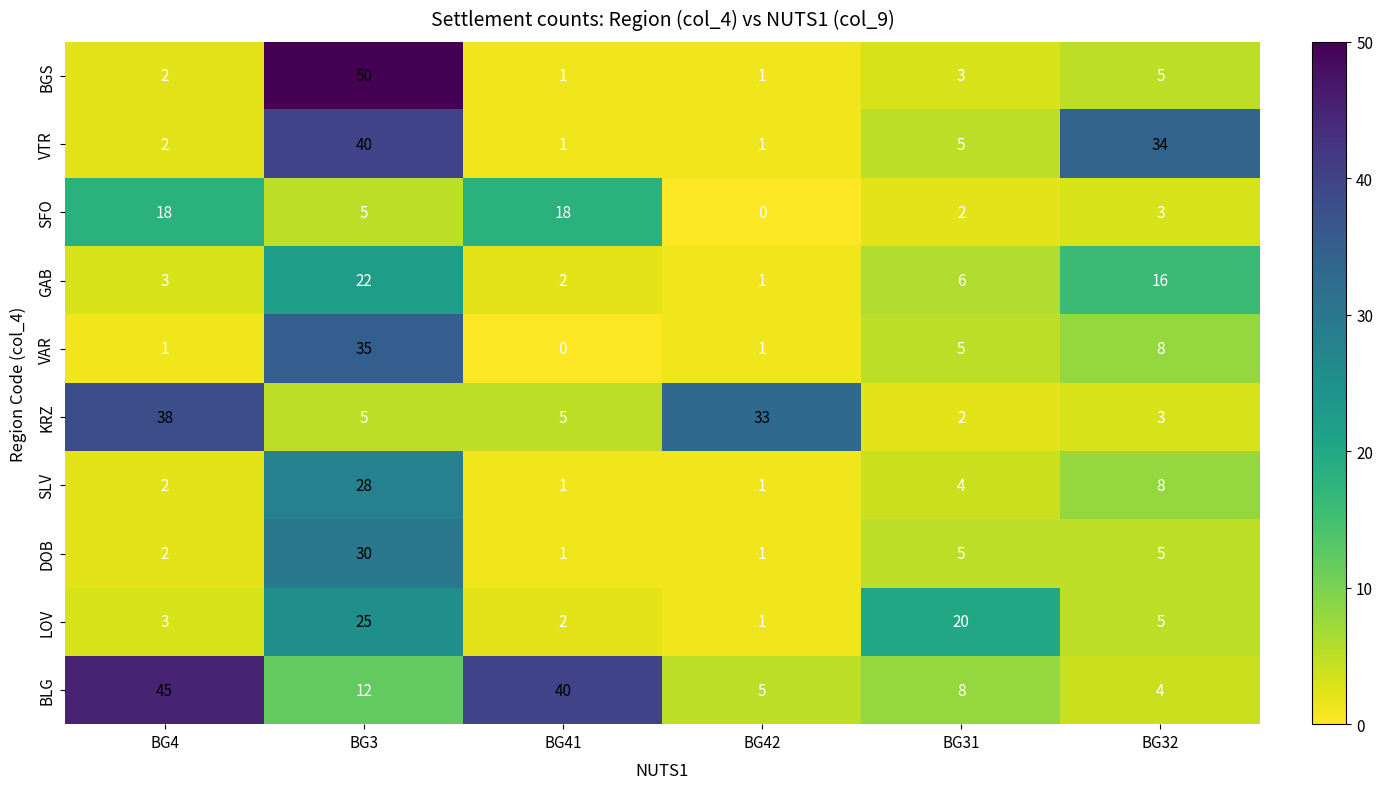

What is the total value across all series at BG3?

252